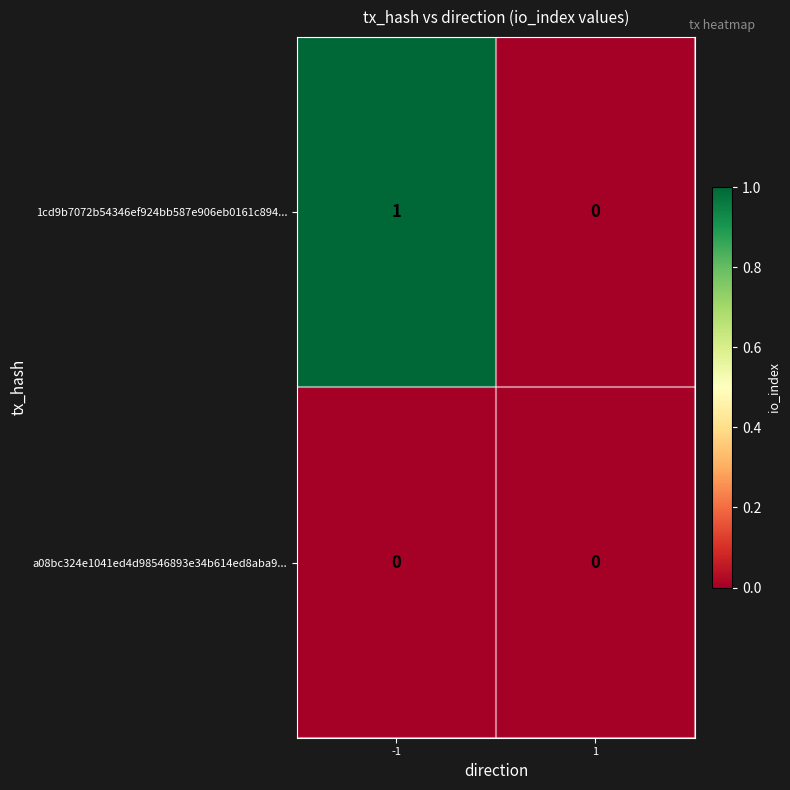

List the series in order of their peak value, lowest first.

a08bc324e1041ed4d98546893e34b614ed8aba9..., 1cd9b7072b54346ef924bb587e906eb0161c894...